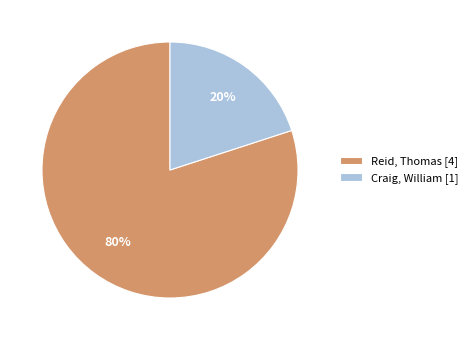

Rank the categories by value from highest to lowest.

Reid, Thomas [4], Craig, William [1]